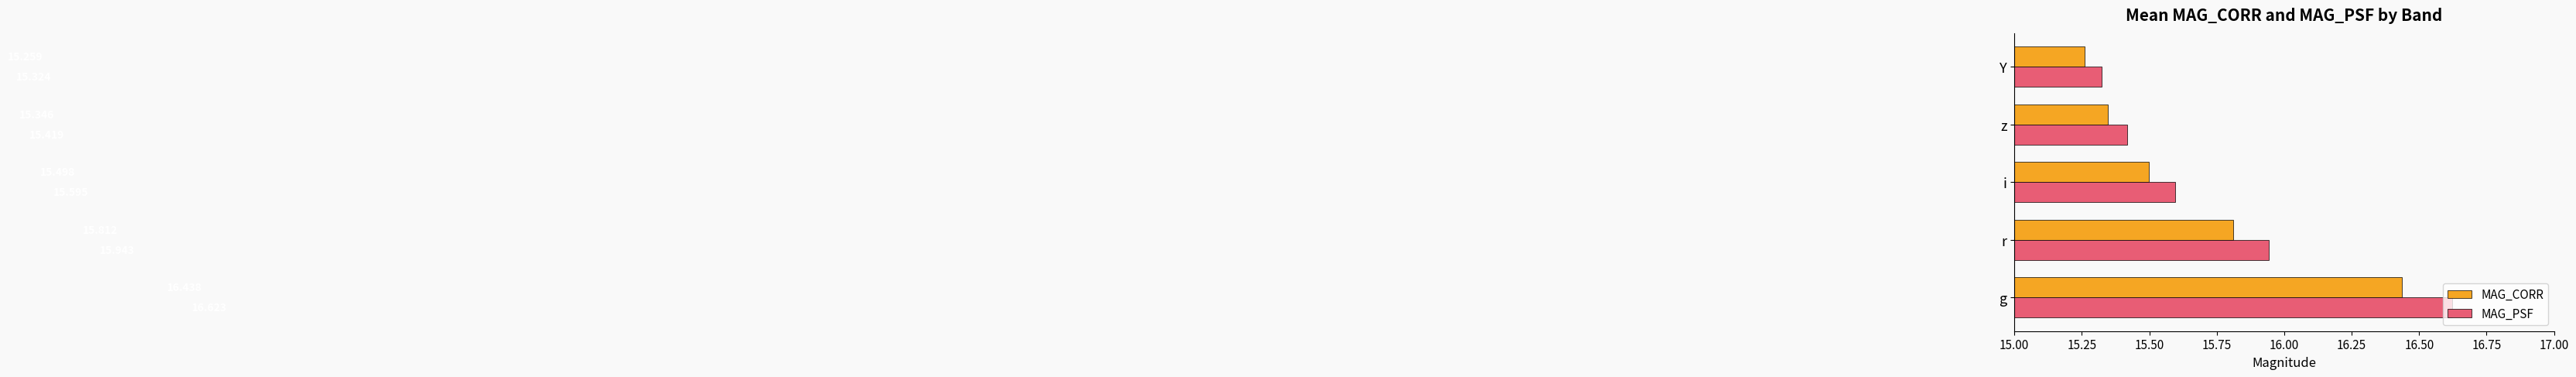

At which label does MAG_PSF reach its peak?

g